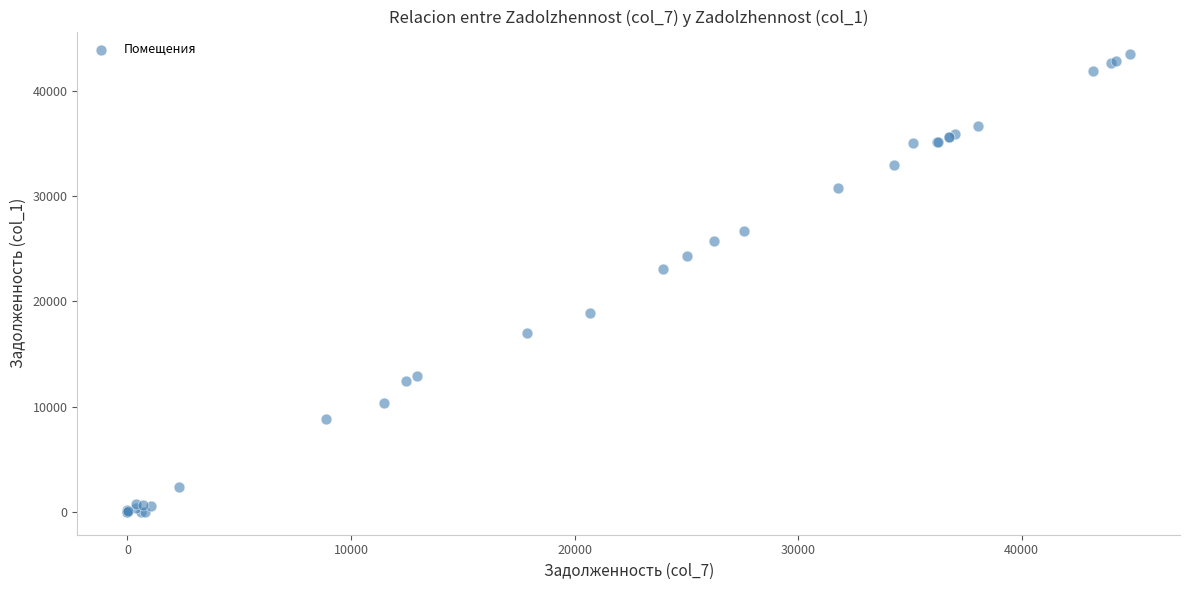

What Y value in the scatter plot is closest to 21732?

23110.2